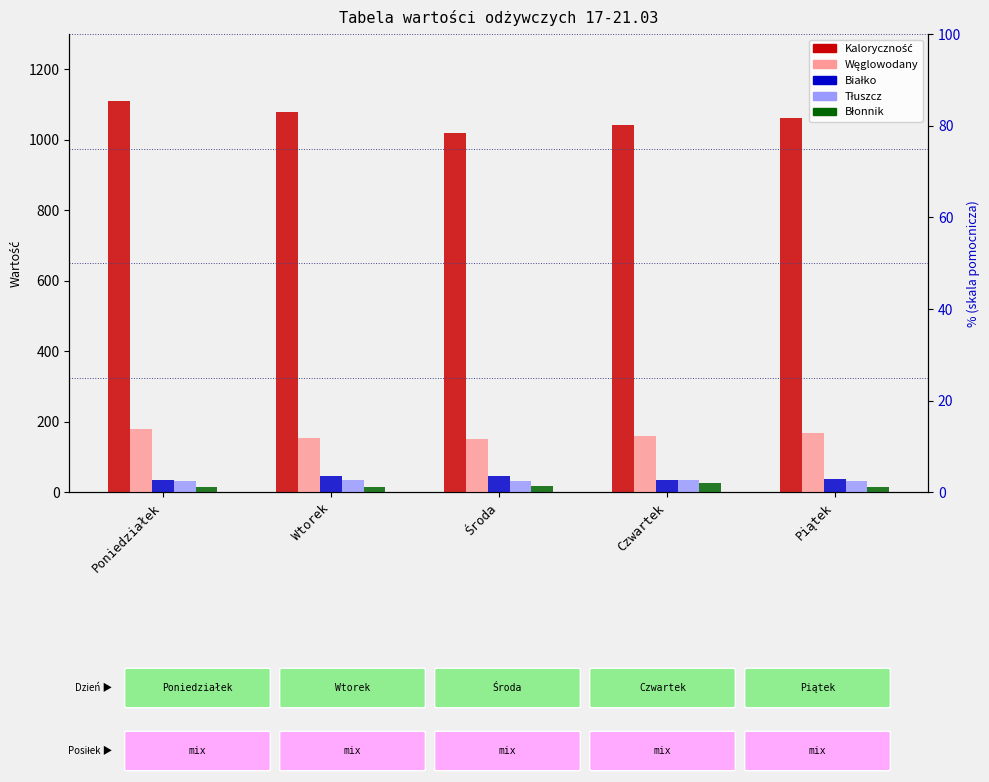

List the labels in order of Błonnik value, largest first.

Czwartek, Środa, Piątek, Wtorek, Poniedziałek